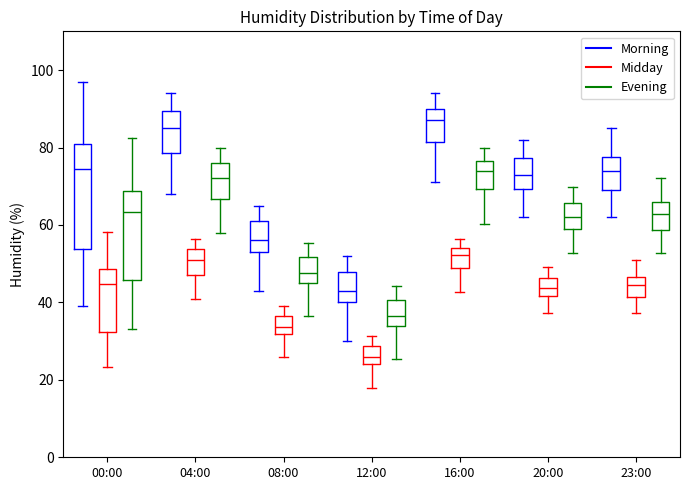

Which box is the tallest, from its lower edge to its upper edge?

00:00 (Morning)